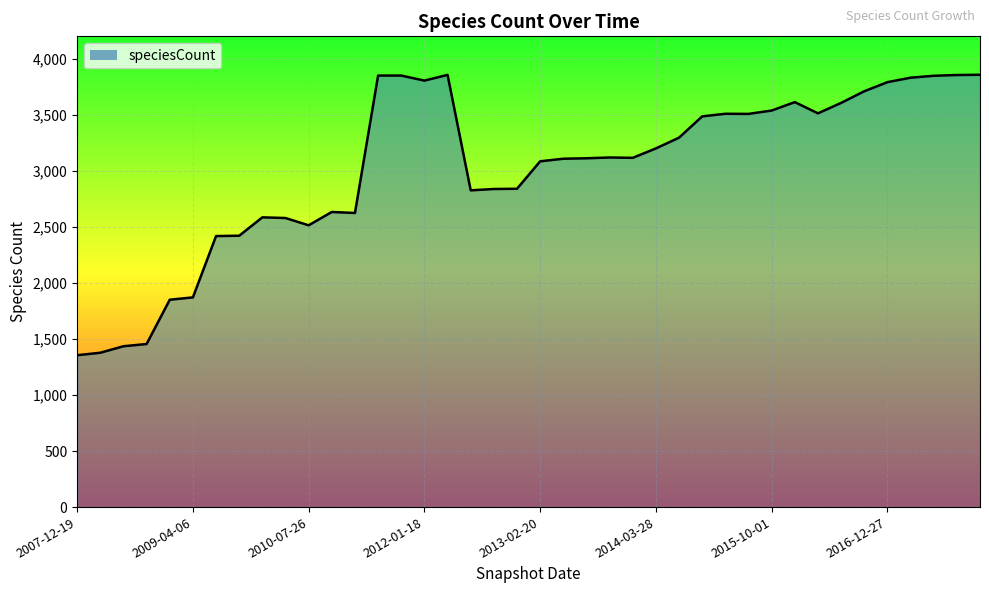

What is the smallest value displayed?

1355